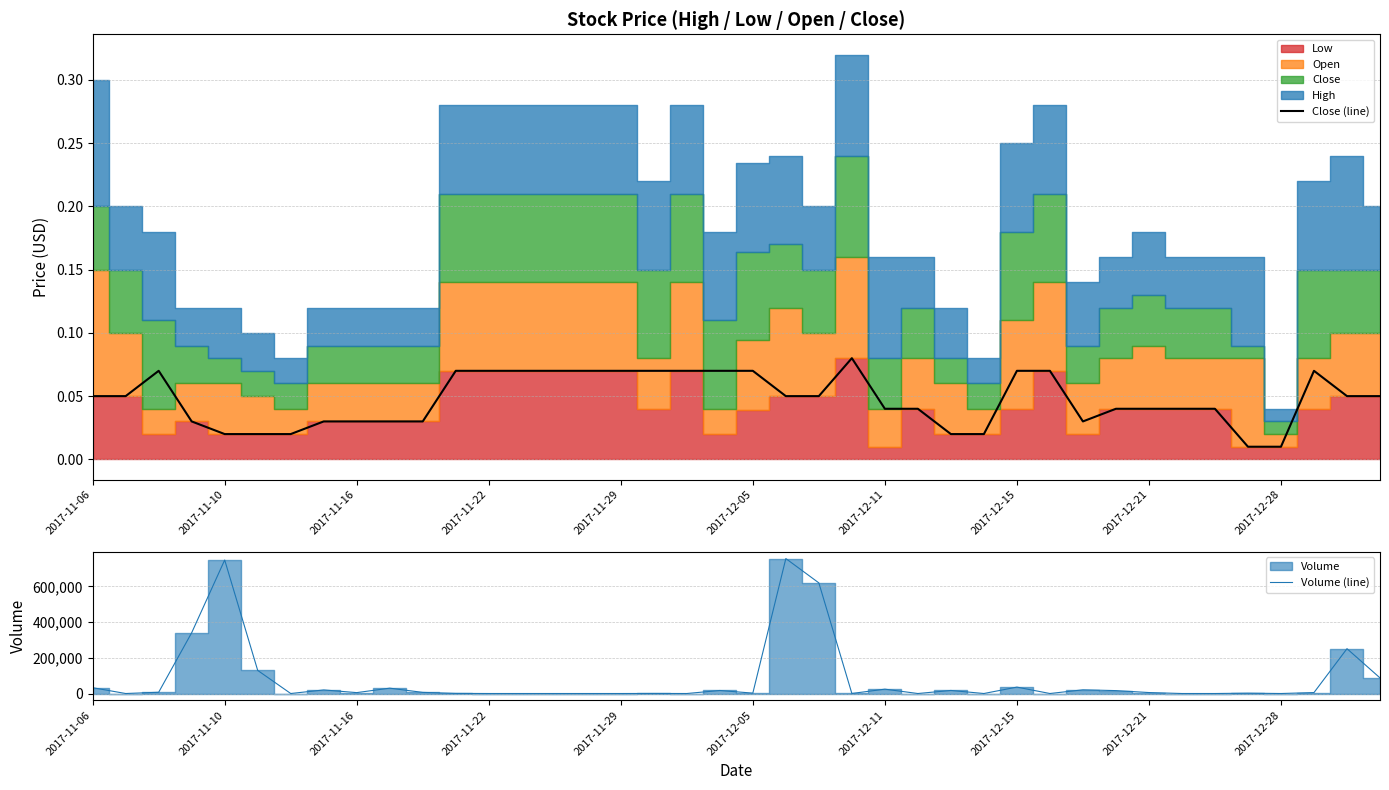

What is the total value across all series at 26?

17100.0